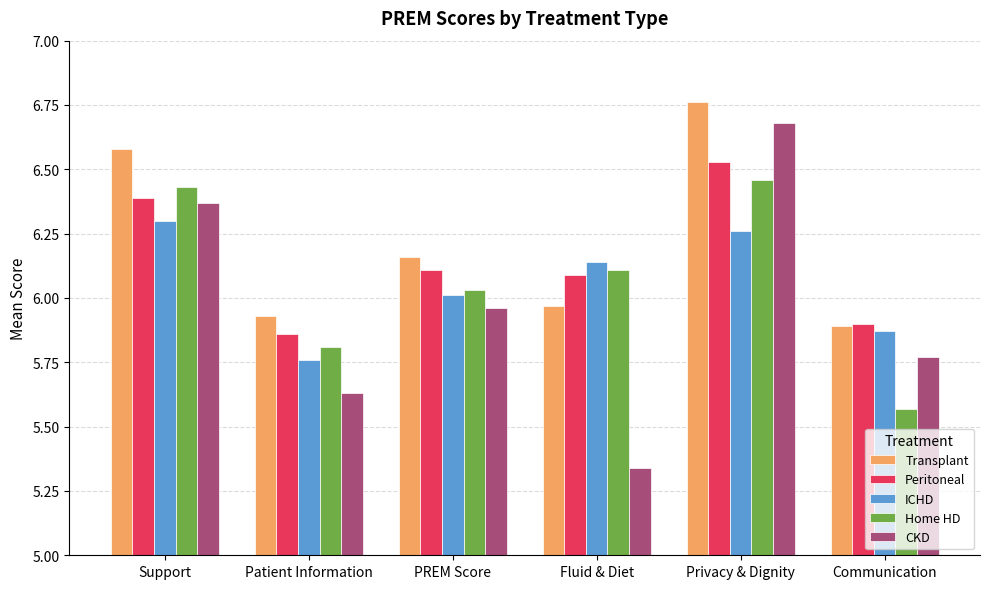

What is the difference between the Transplant values at Support and PREM Score?

0.4